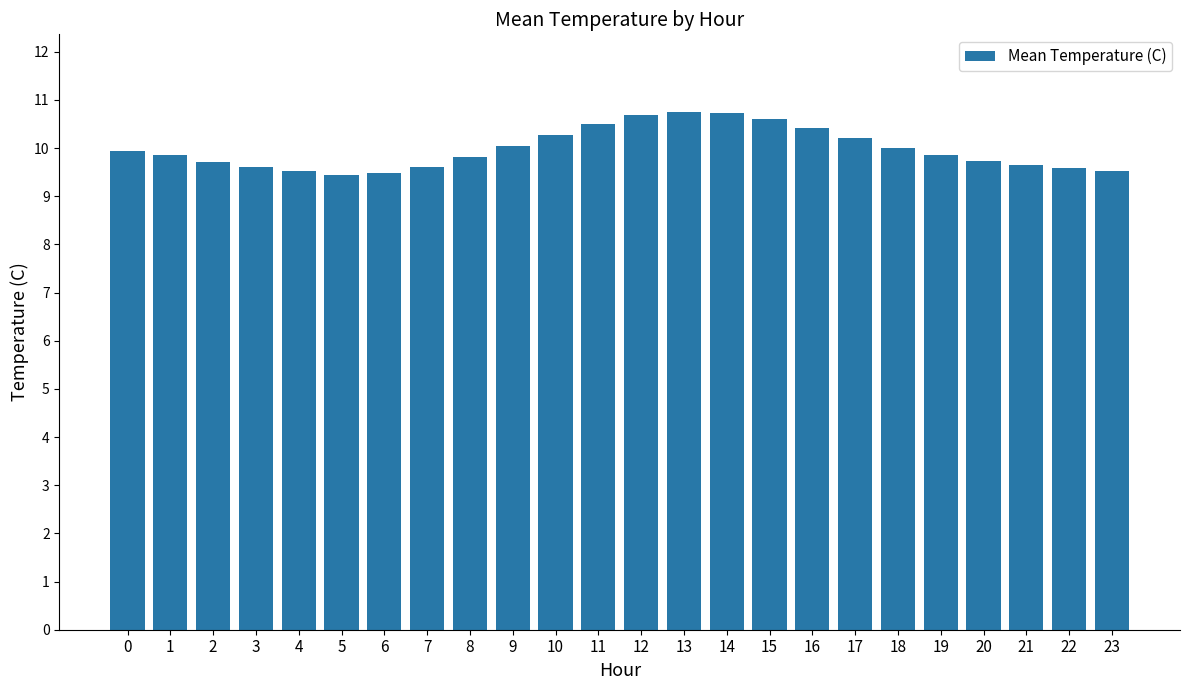

Approximately how many times larger is the value at 7 compared to 3?

1.0